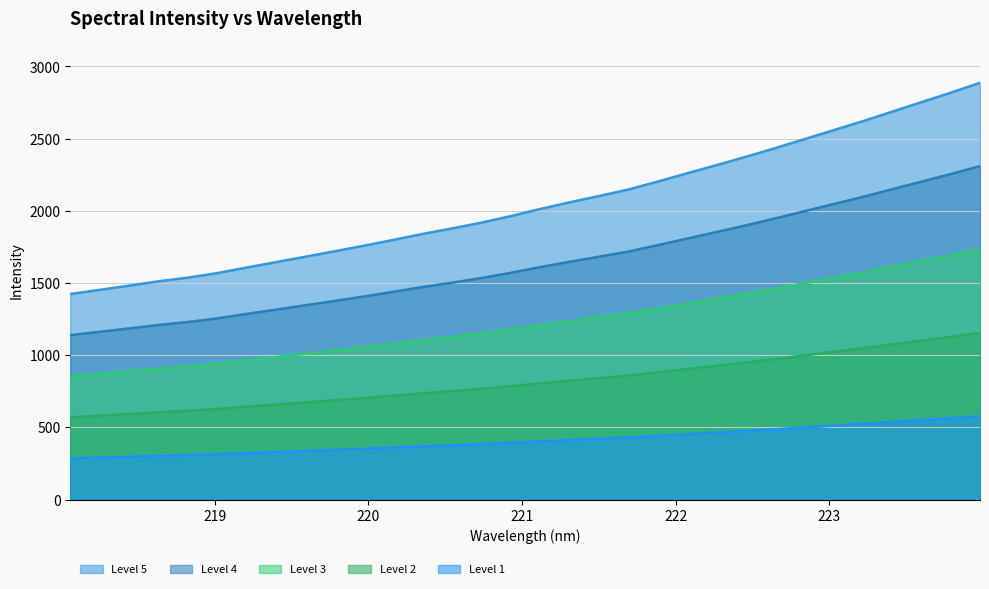

Rank the categories by value from highest to lowest.

223.9802, 223.7895, 223.5987, 223.408, 223.2172, 223.0264, 222.8355, 222.6447, 222.4538, 222.263, 222.0721, 221.8812, 221.6902, 221.4993, 221.3083, 221.1174, 220.9264, 220.7354, 220.5444, 220.3533, 220.1623, 219.9712, 219.7801, 219.589, 219.3979, 219.2067, 219.0156, 218.8244, 218.6332, 218.442, 218.2508, 218.0596